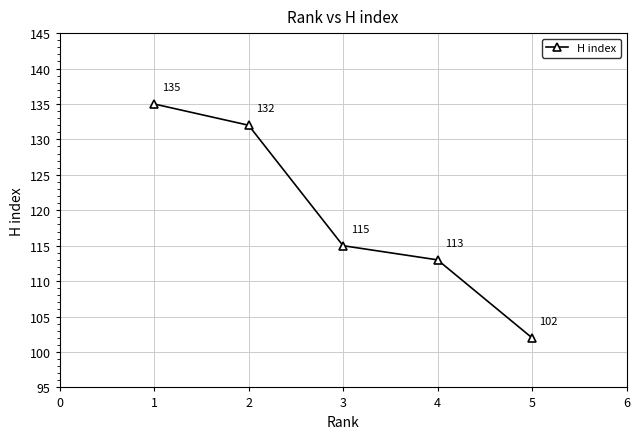

Is it true that the value at 3 is 151?

False